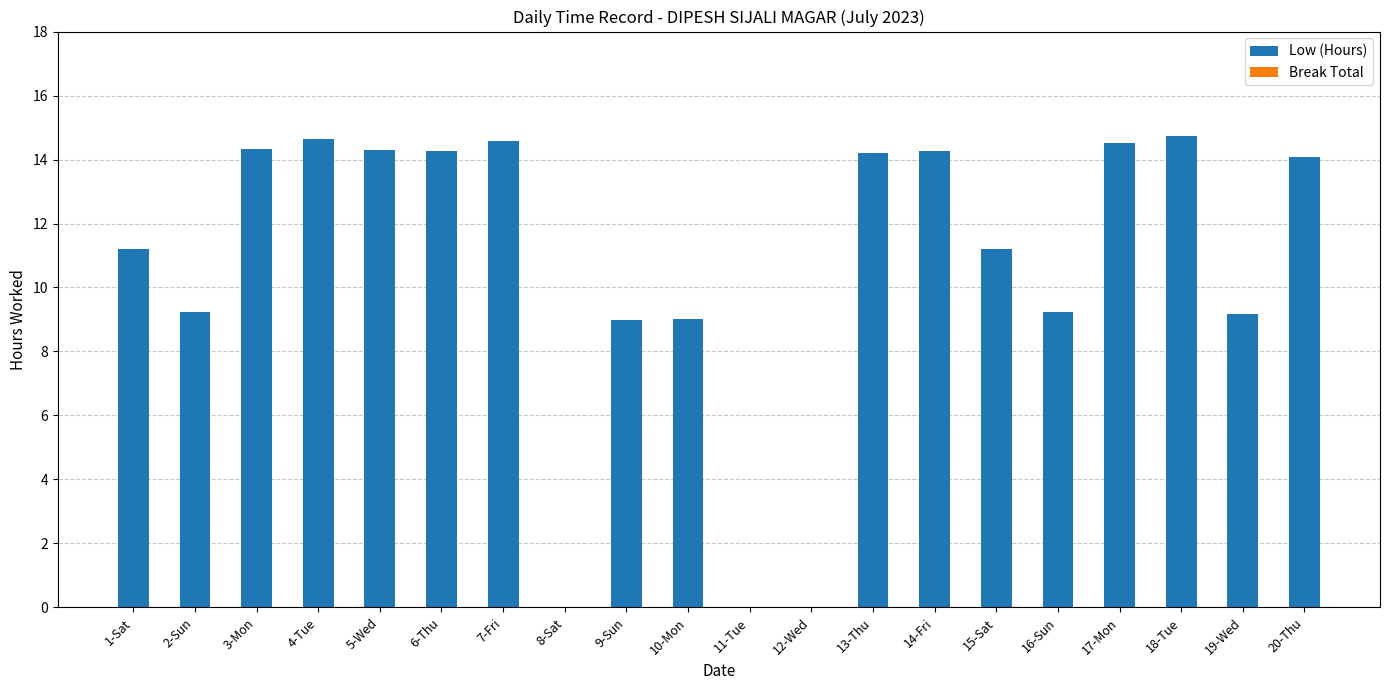

The value at 11-Tue is -5.4. True or false?

False